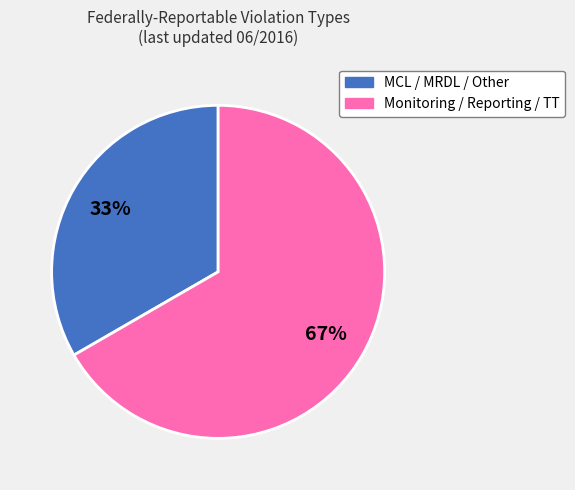

To the nearest percent, what is the average slice percentage?

50%